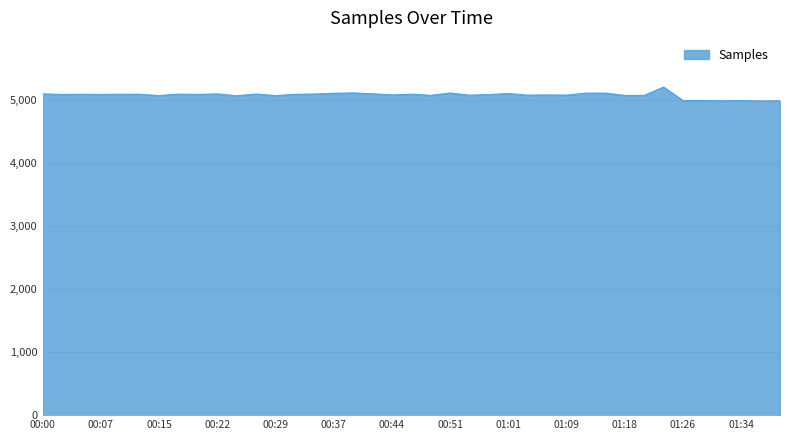

Does the chart display data point markers on the line(s)?

No